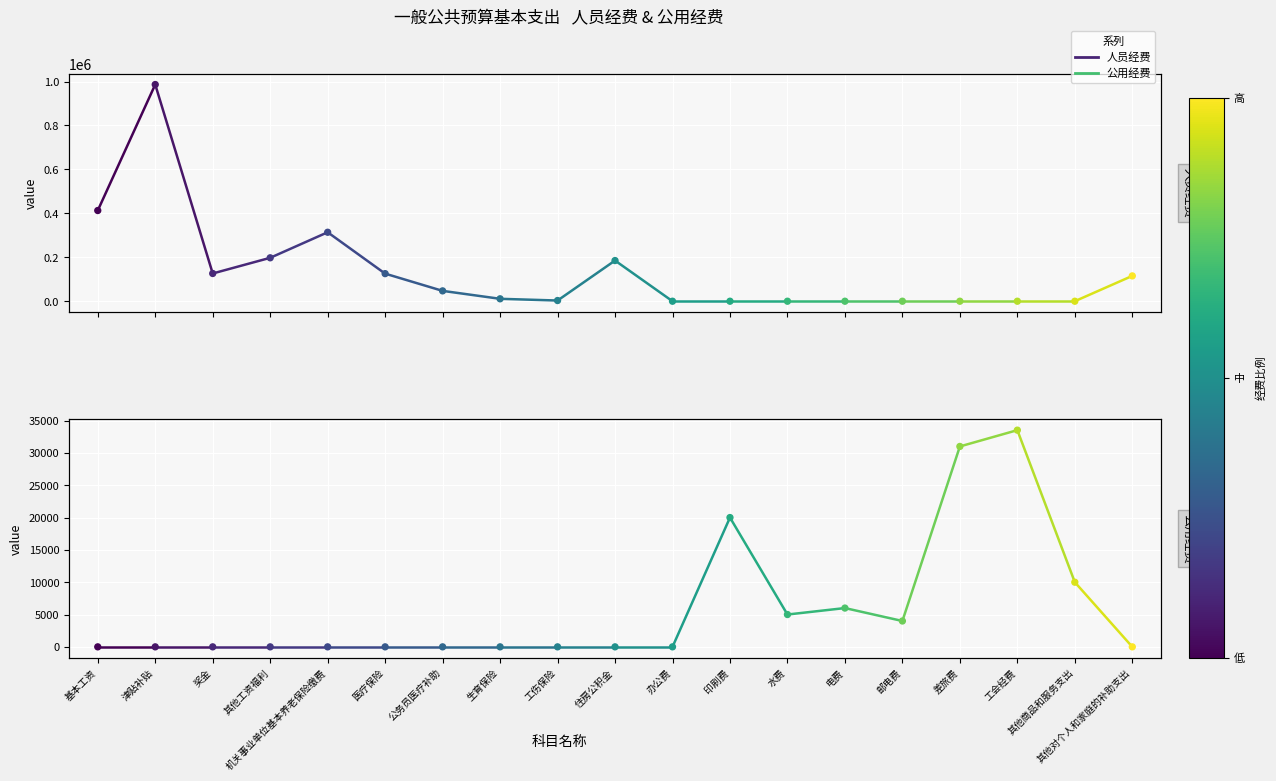

Which series has the widest spread of Y values?

人员经费